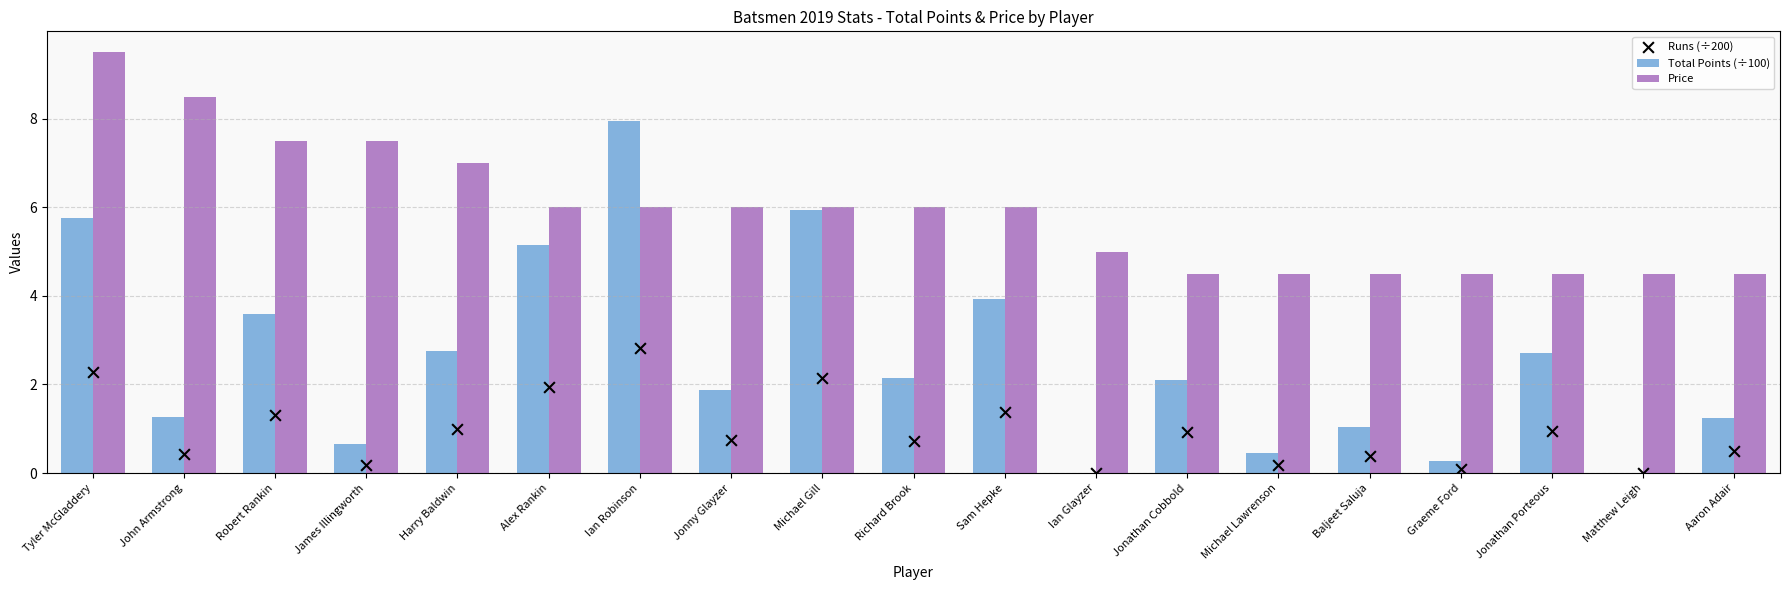

Which series reaches the maximum Y coordinate?

Price